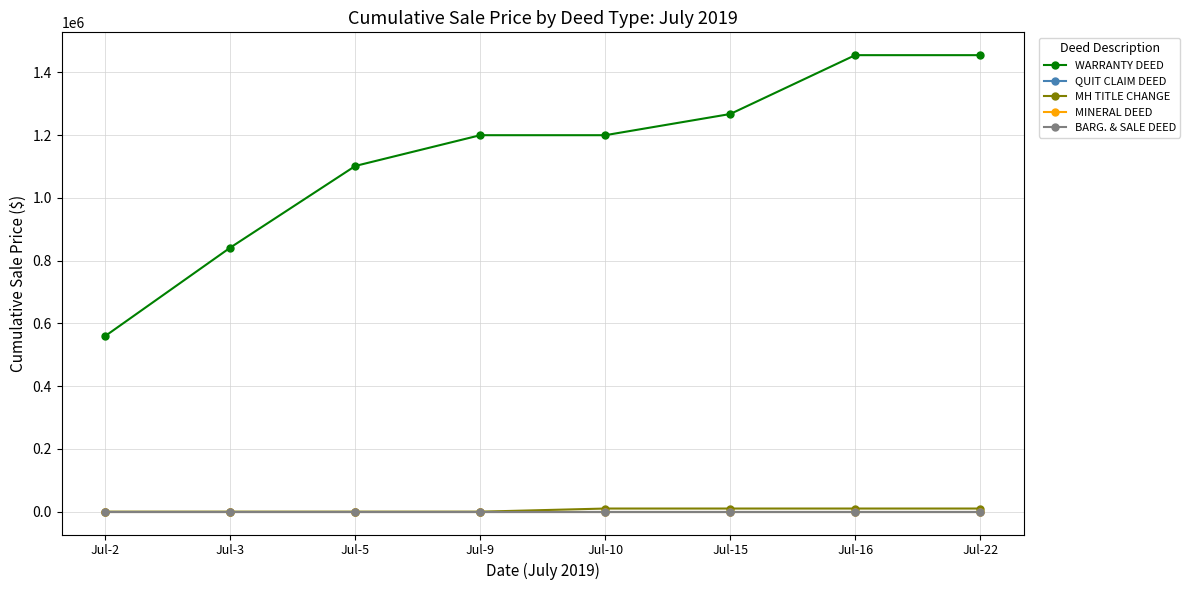

True or false: BARG. & SALE DEED has more than 2 interior local peaks.

False